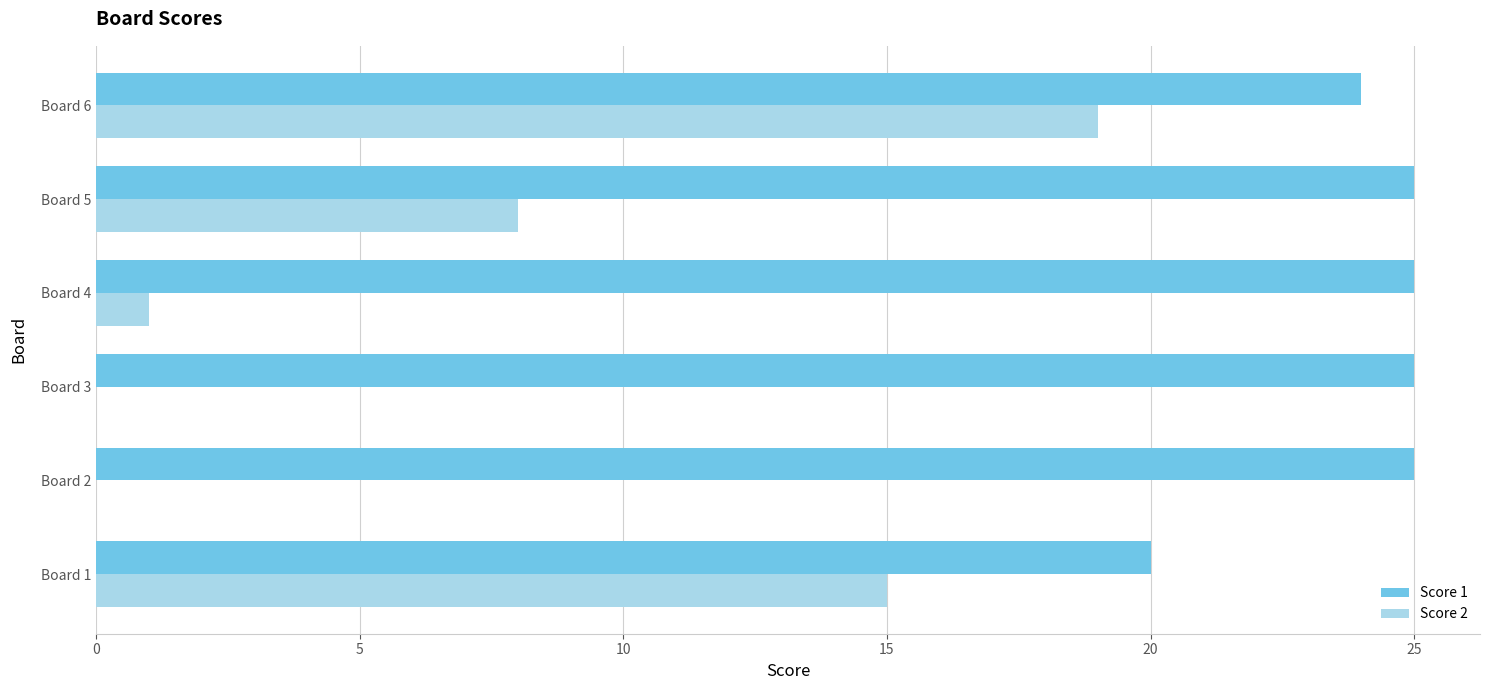

Which series has the widest spread of values?

Score 2